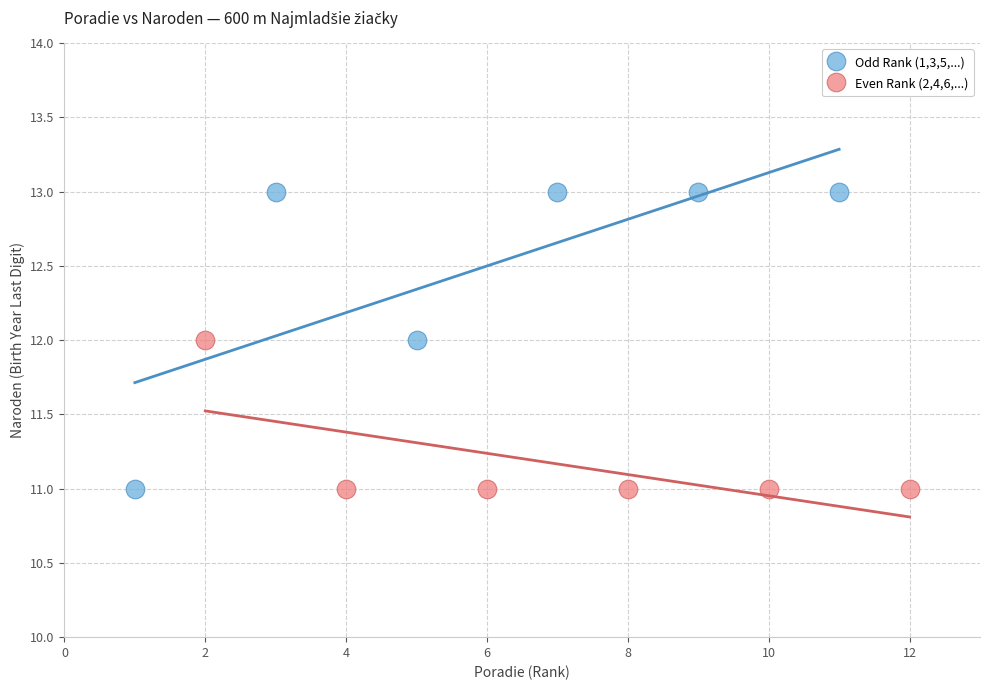

Which series has the widest spread of Y values?

Odd Rank (1,3,5,...)